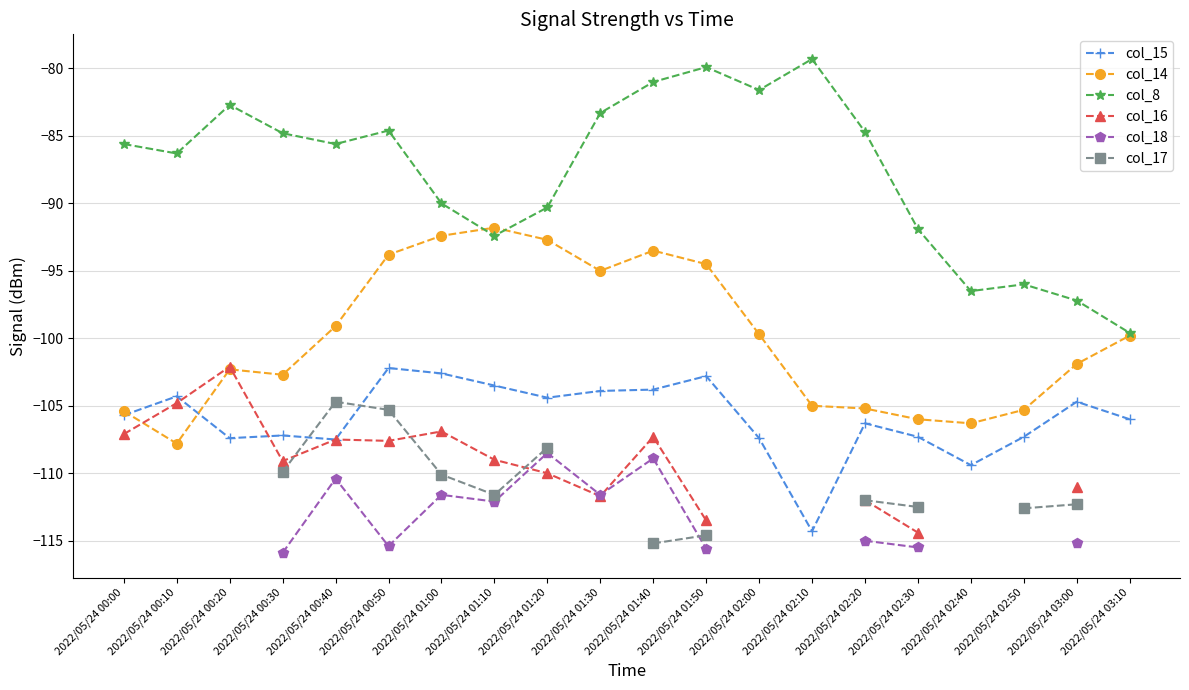

The value of col_17 at 2022/05/24 01:40 is -115.2. True or false?

True